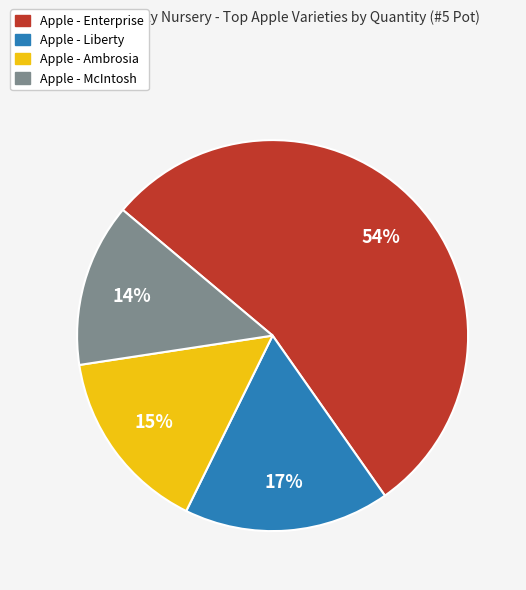

To the nearest percent, what portion does Apple - Liberty represent?

17%